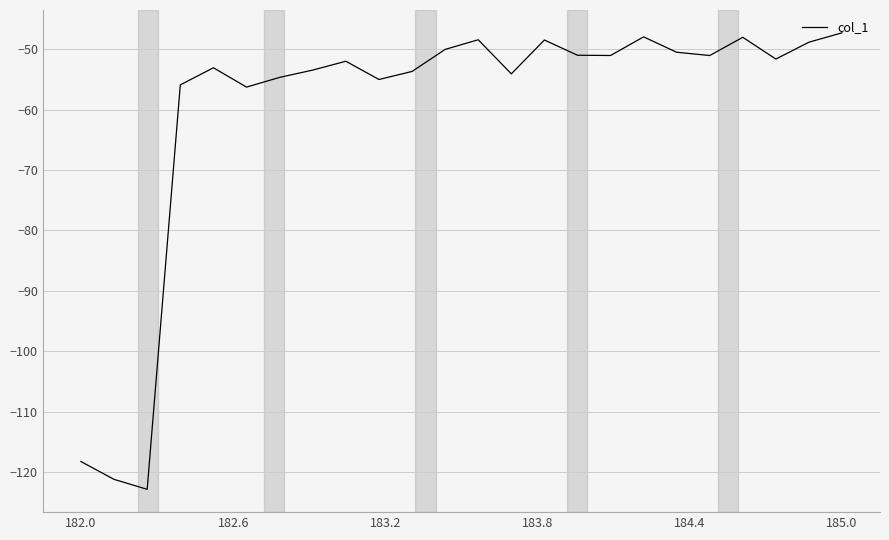

What is the smallest value displayed?

-122.8